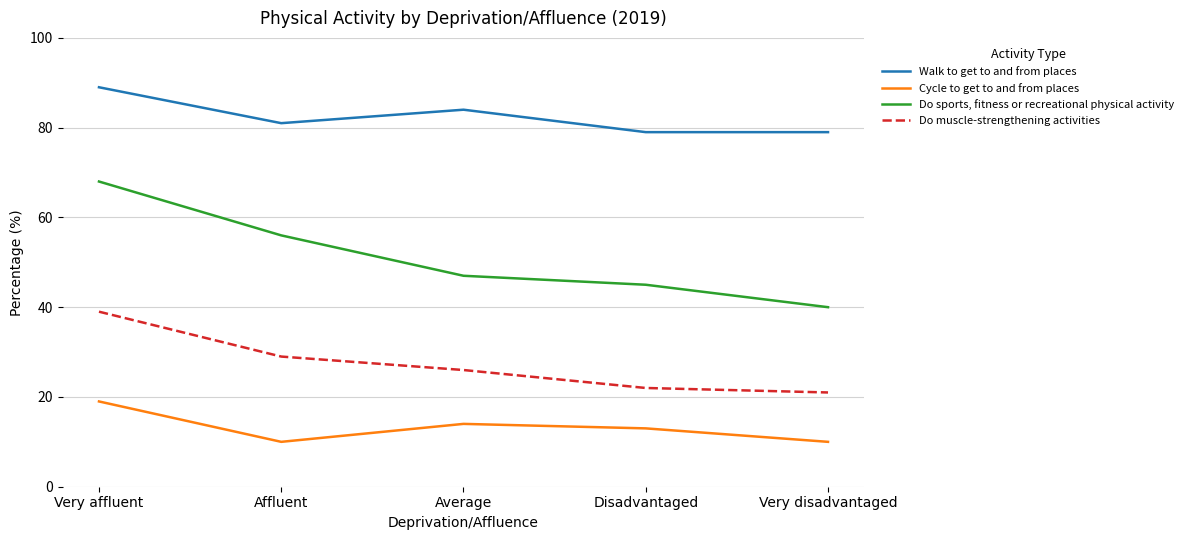

Which series has the largest range (max minus min)?

Do sports, fitness or recreational physical activity